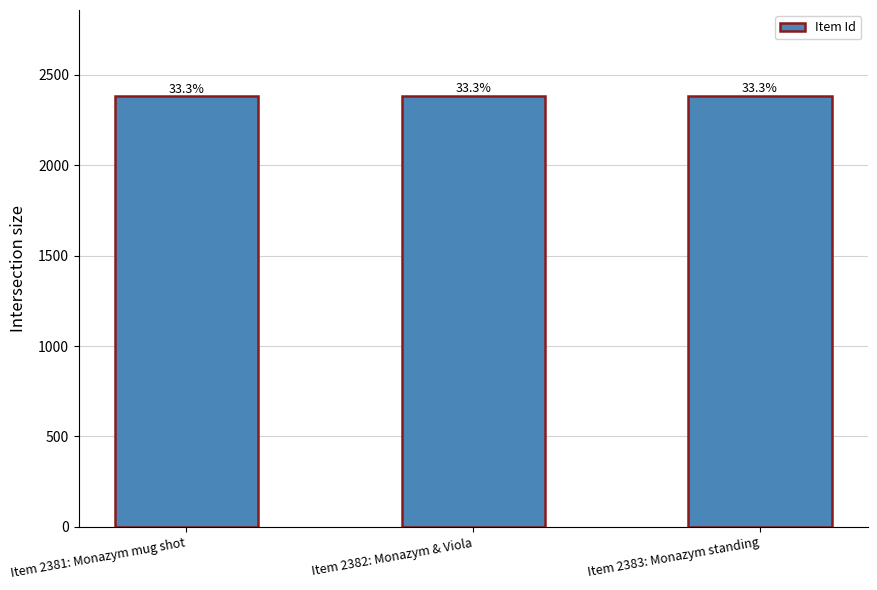

Where does the data first go above 2382?

Item 2383: Monazym standing